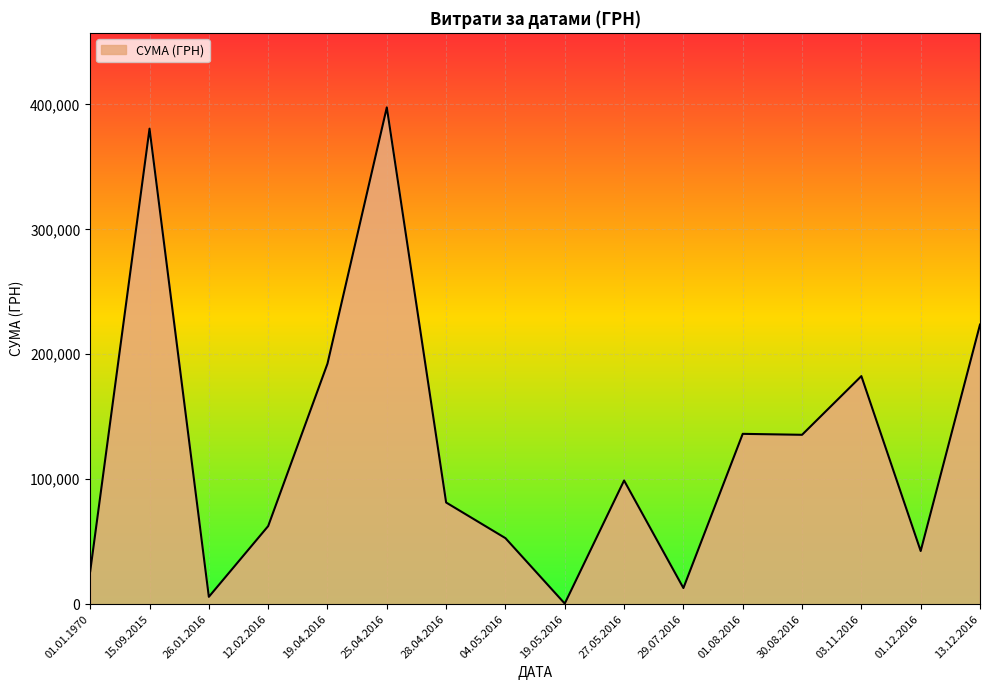

The value at 12.02.2016 is 62529.5. True or false?

True